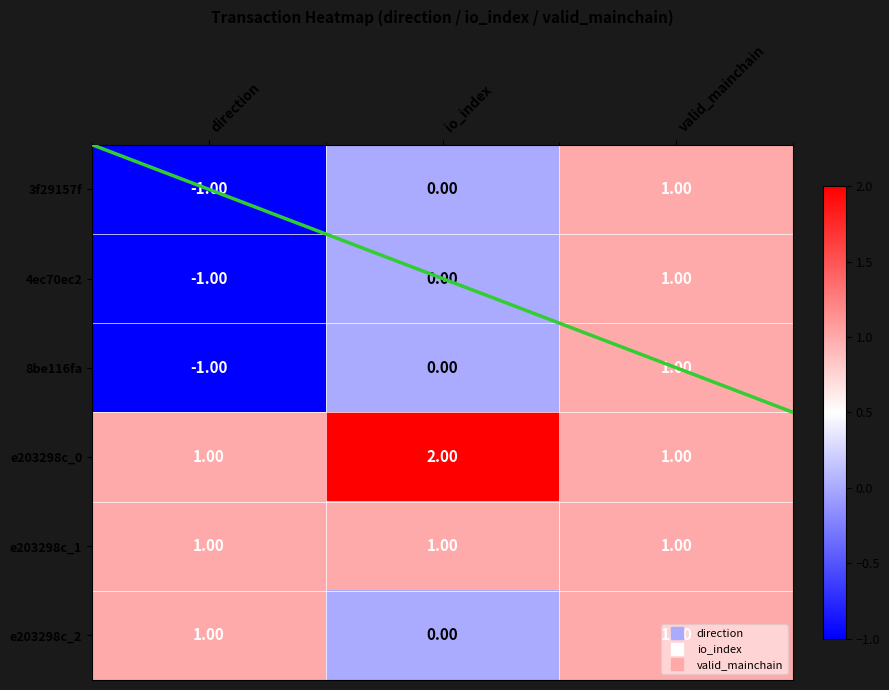

At which label is 3f29157f closest to 0?

io_index